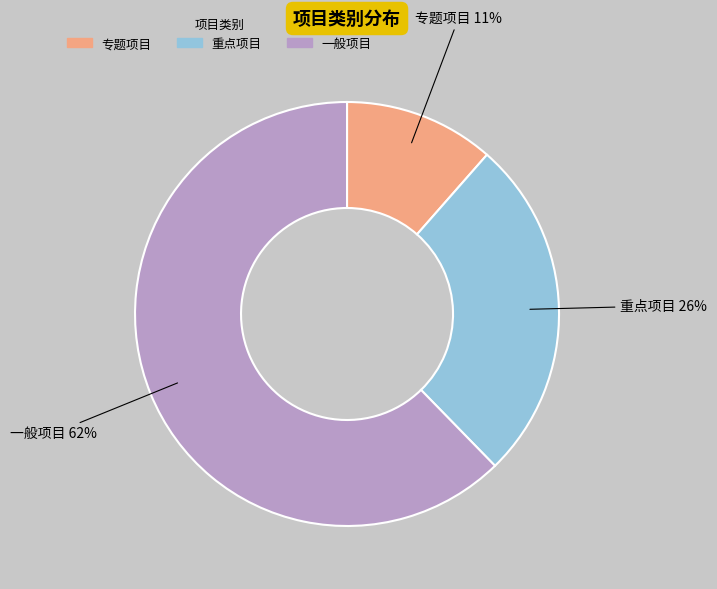

Do 重点项目 and 专题项目 together represent more than half of the pie?

No